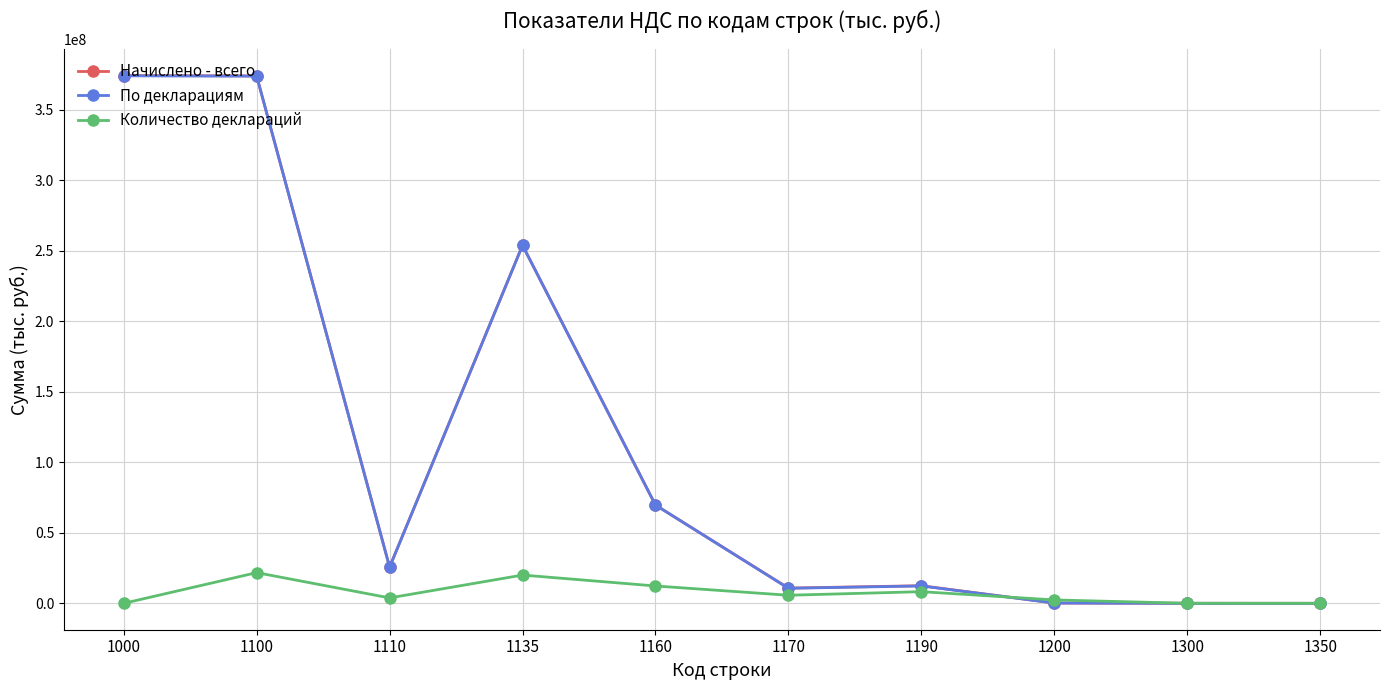

The value of Количество деклараций at 1350 is 0. True or false?

True